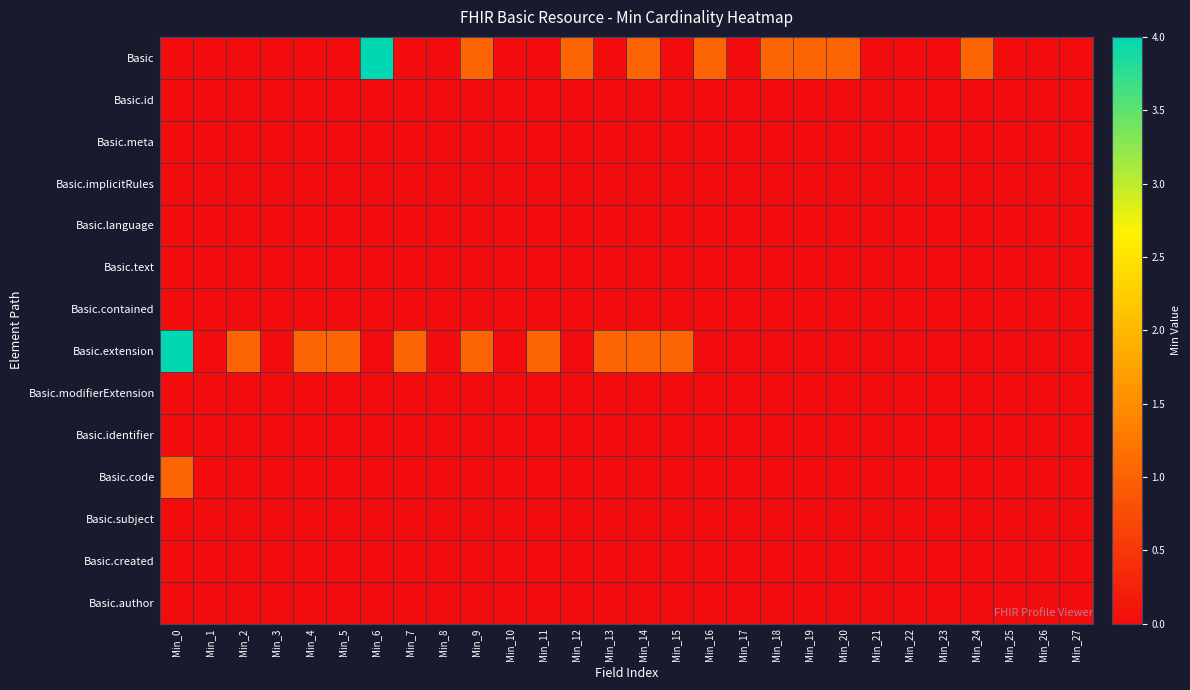

What is the difference between the highest and lowest values at Min_2?

1